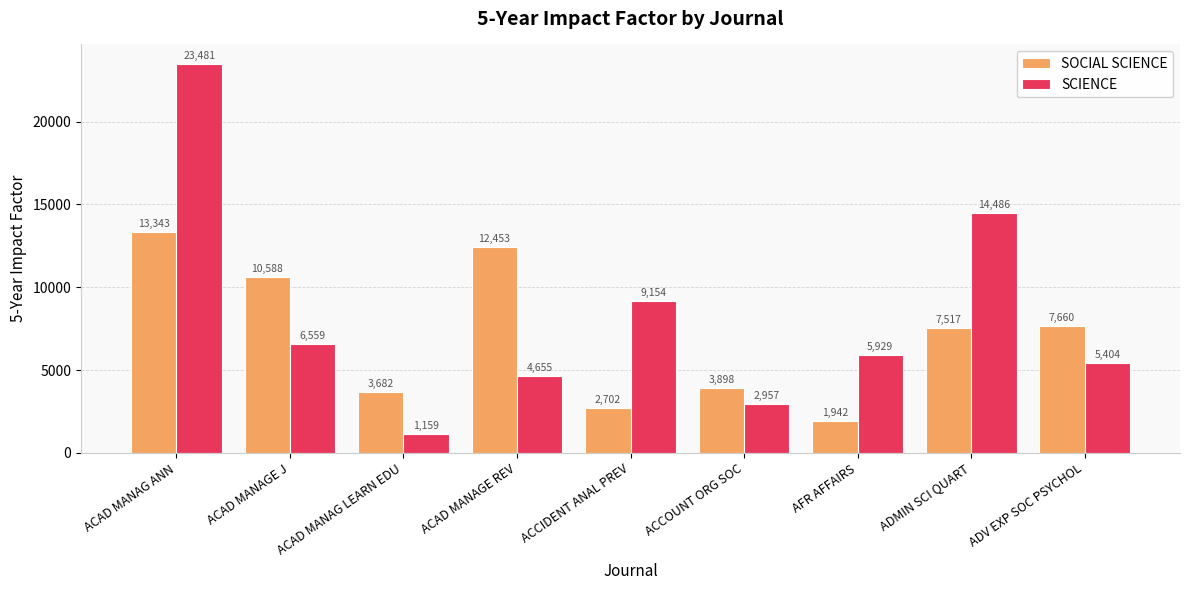

What is the label of the 4th bar from the right?

ACCOUNT ORG SOC